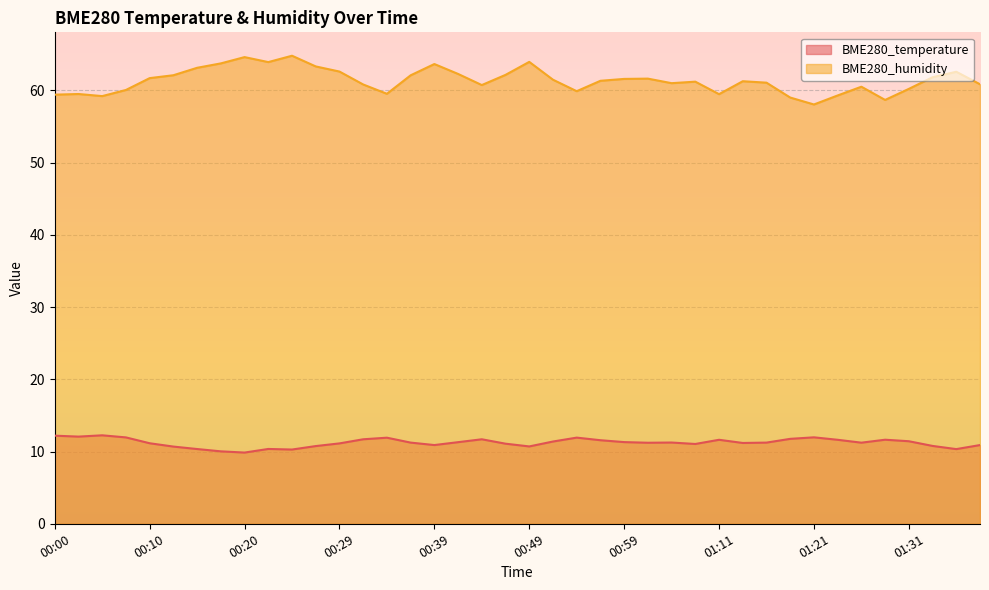

True or false: BME280_humidity and BME280_temperature cross at least once.

False